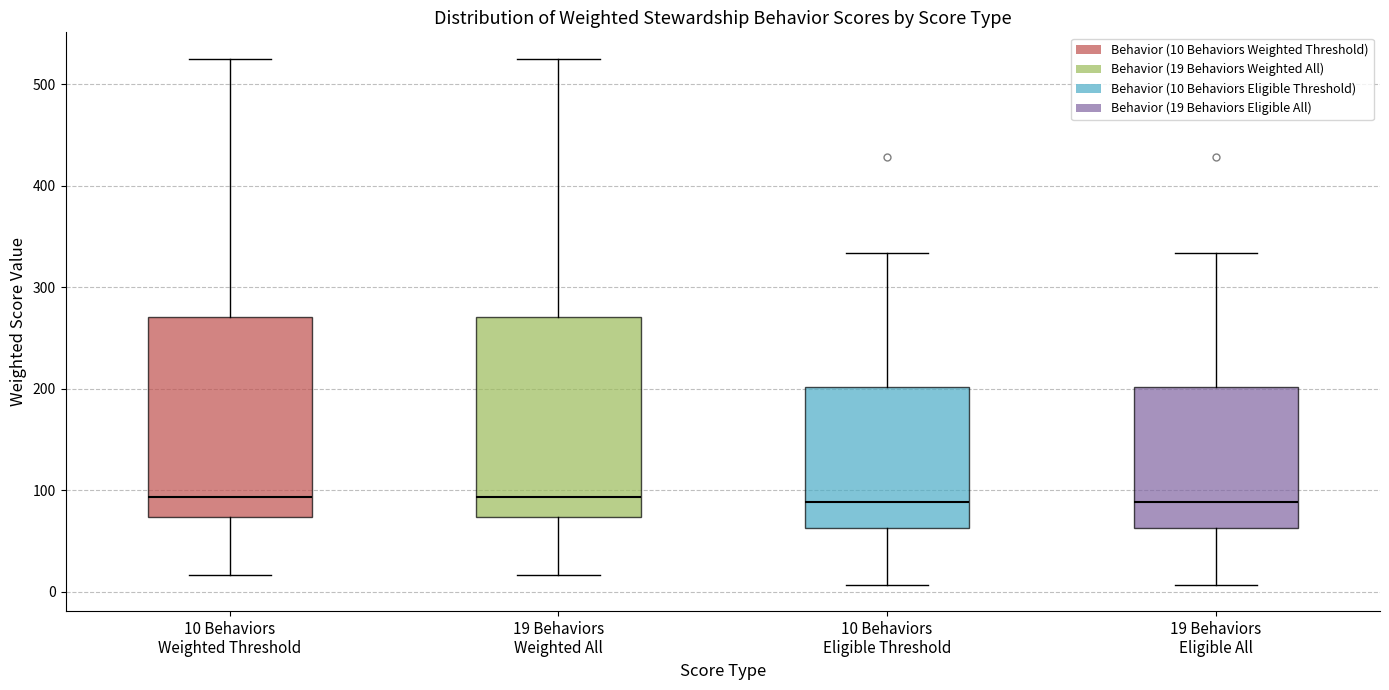

Reading left to right, read every box against the y-axis: the position of its median line, the range the box covers, and the ends of its whiskers. The values are not printed on the chart, so give them approximately, as read against the axis.

10 Behaviors Weighted Threshold: median 90, box 70 to 270, whiskers 20 to 530
19 Behaviors Weighted All: median 90, box 70 to 270, whiskers 20 to 530
10 Behaviors Eligible Threshold: median 90, box 60 to 200, whiskers 10 to 330
19 Behaviors Eligible All: median 90, box 60 to 200, whiskers 10 to 330